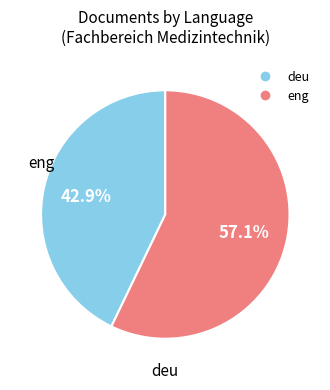

Is there a majority slice in this chart?

Yes